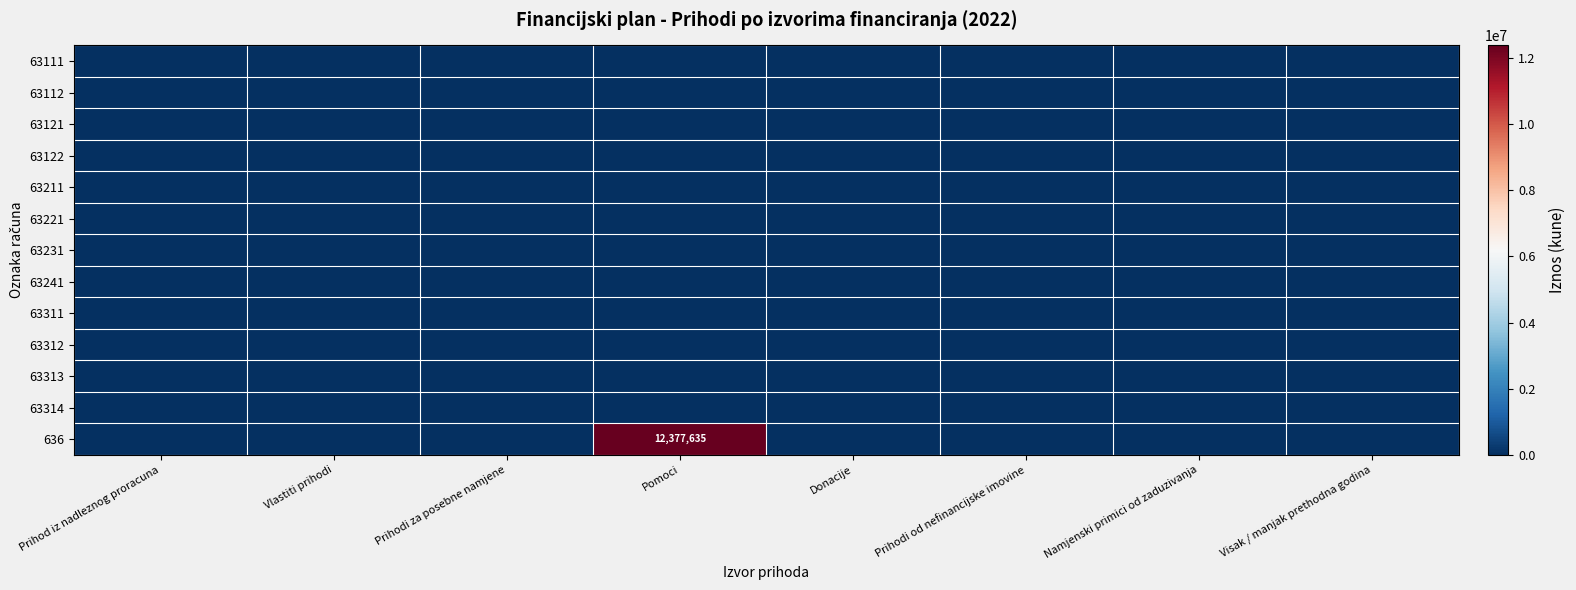

At which label is 63111 closest to 0?

Prihod iz nadleznog proracuna